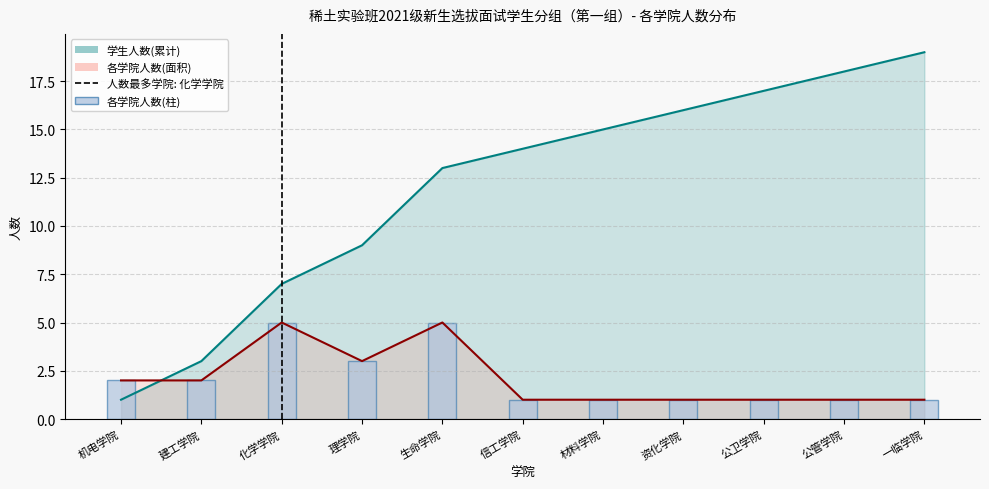

What is the label of the 9th bar from the left?

公卫学院